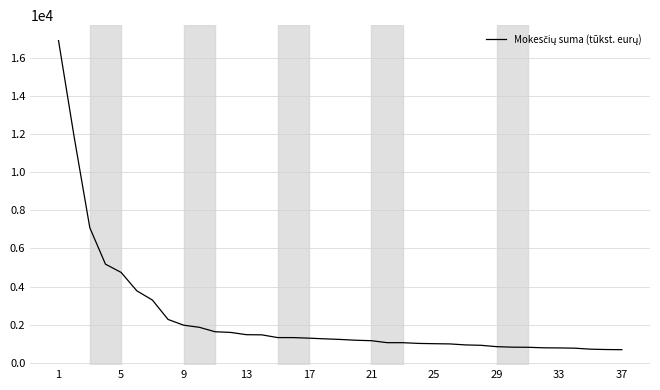

What is the difference between the maximum and minimum values?

16239